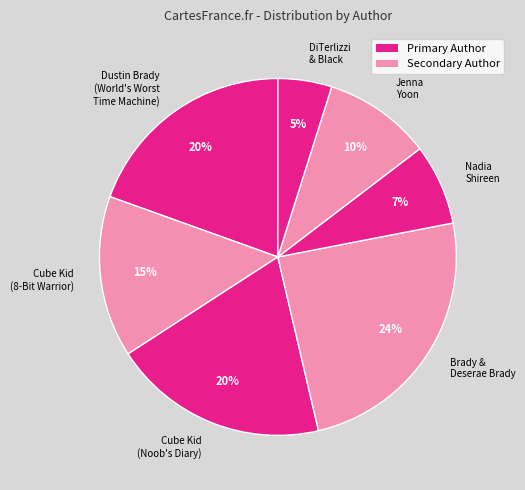

Do Cube Kid (8-Bit Warrior) and Brady & Deserae Brady together represent more than half of the pie?

No